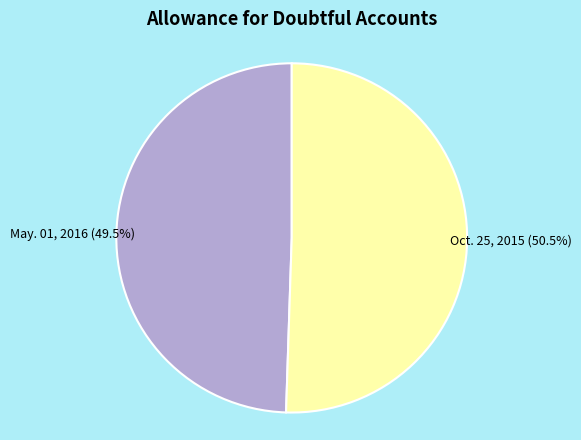

Which category has the biggest portion of the pie?

Oct. 25, 2015